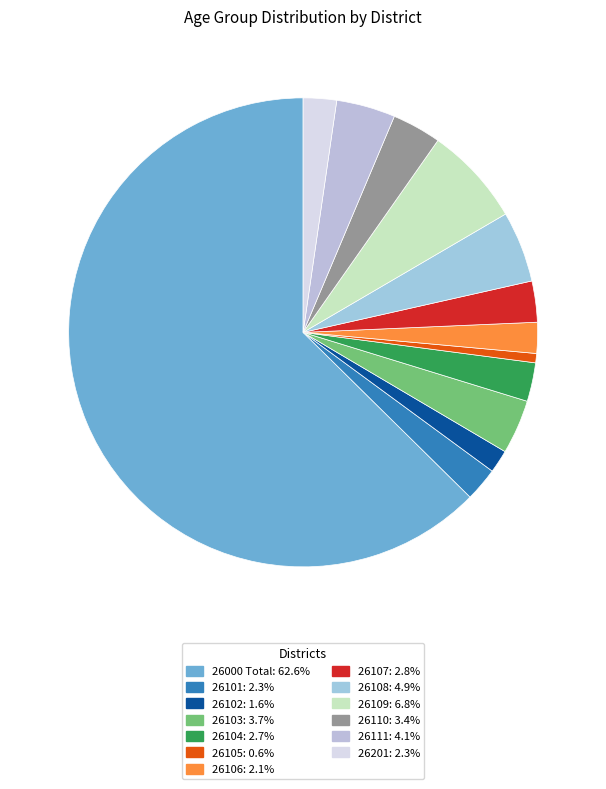

What percentage do 26103 and 26101 together represent?

6.1%